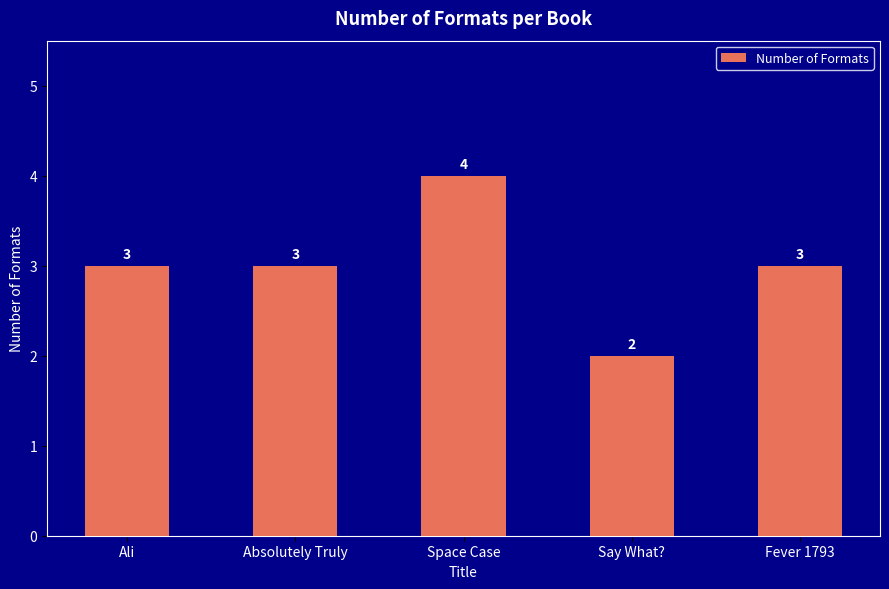

How many bars are there in total?

5